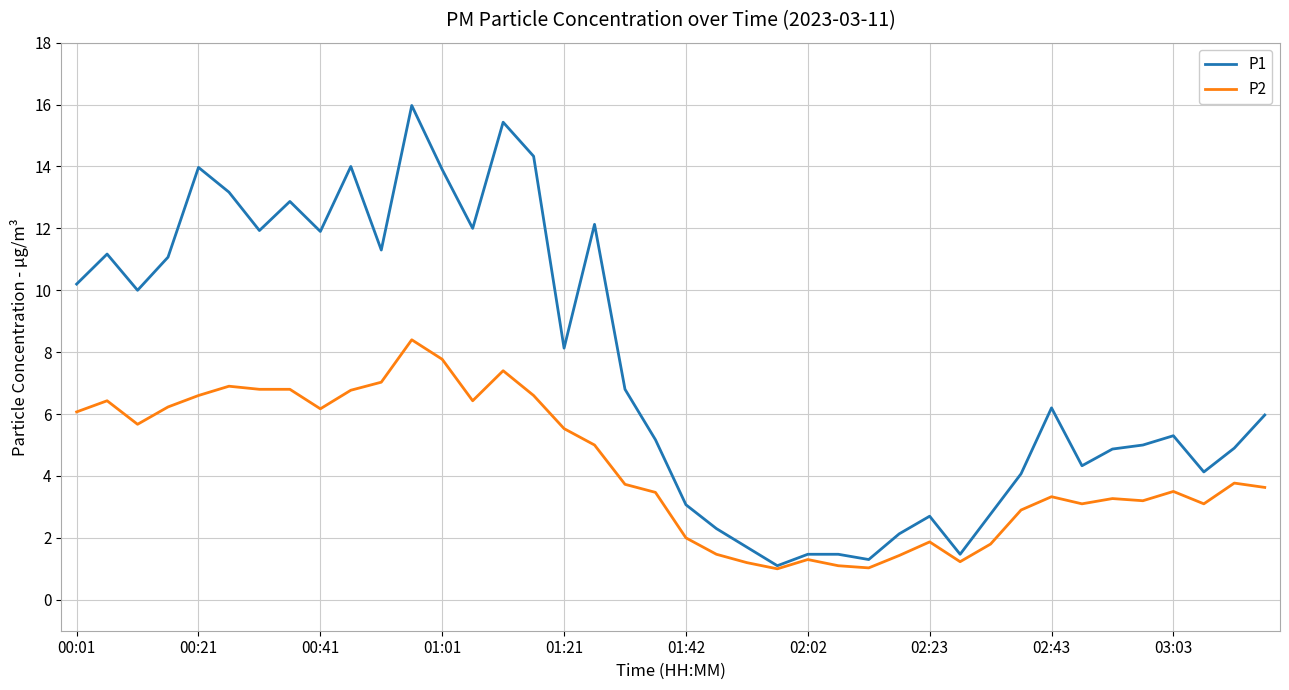

Which series has the largest total across all categories?

P1